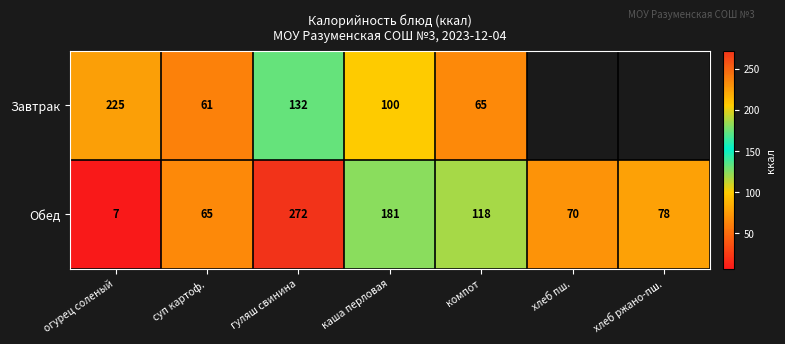

At how many categories does at least one series exceed 166?

3